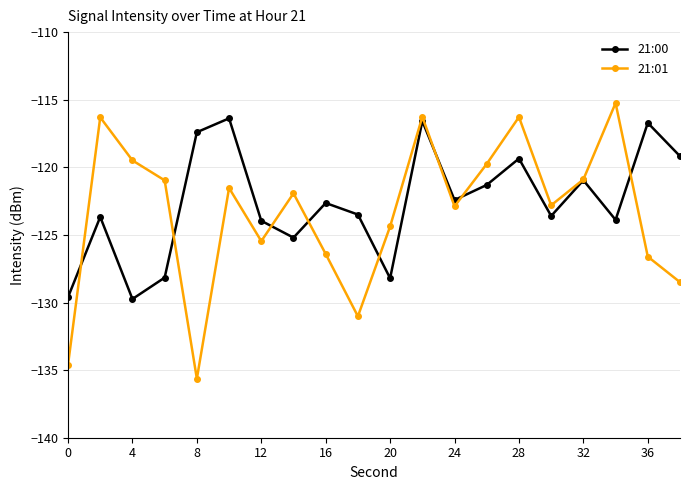

What is the value of the 21:00 point at the 10th from the left?

-123.5